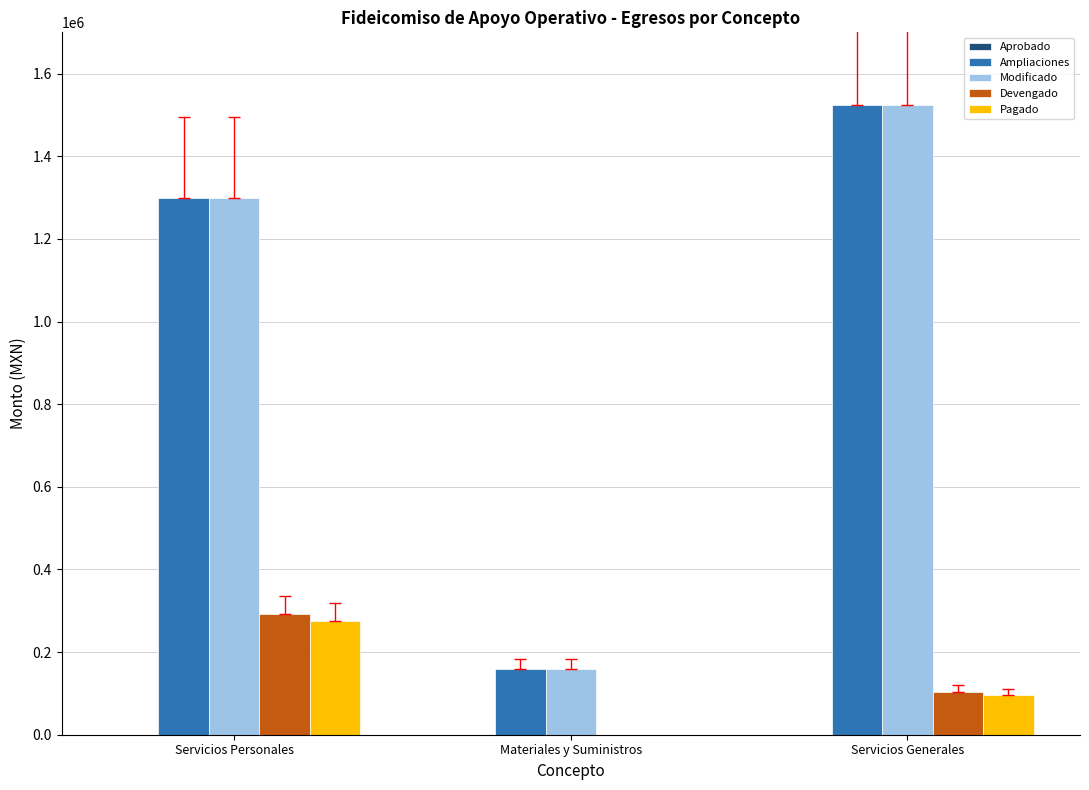

At which label is Modificado closest to 841500?

Servicios Personales